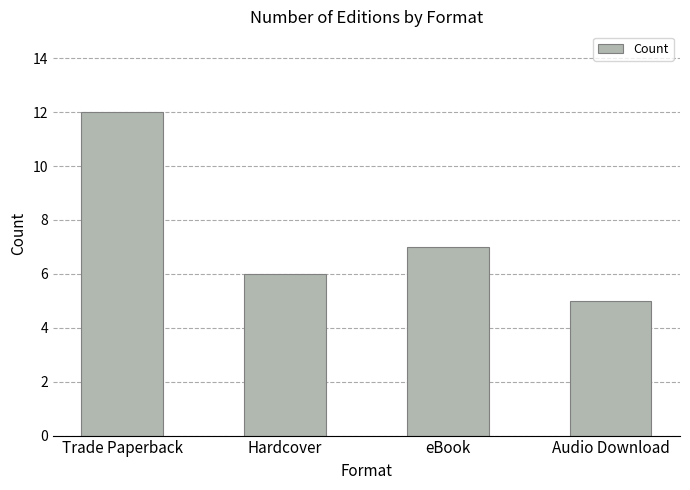

Count the values in the range 6 to 12.

3